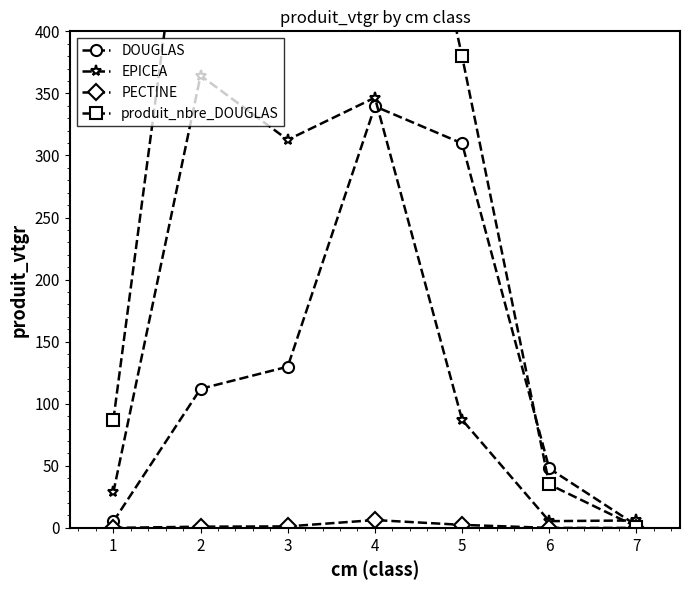

The value of PECTINE at 4 is 1.6. True or false?

False